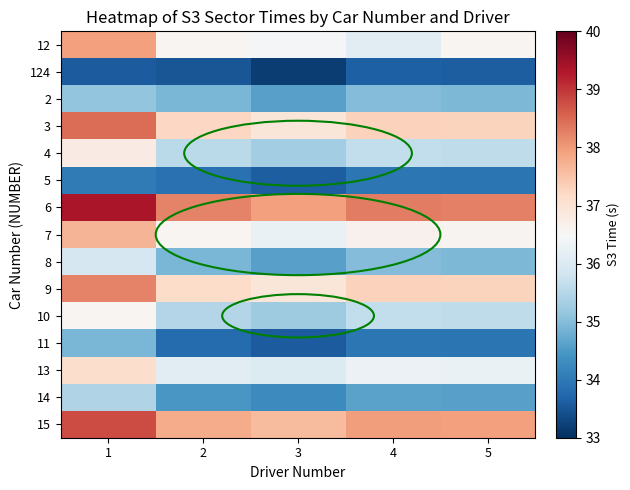

How many distinct data groups are displayed?

15